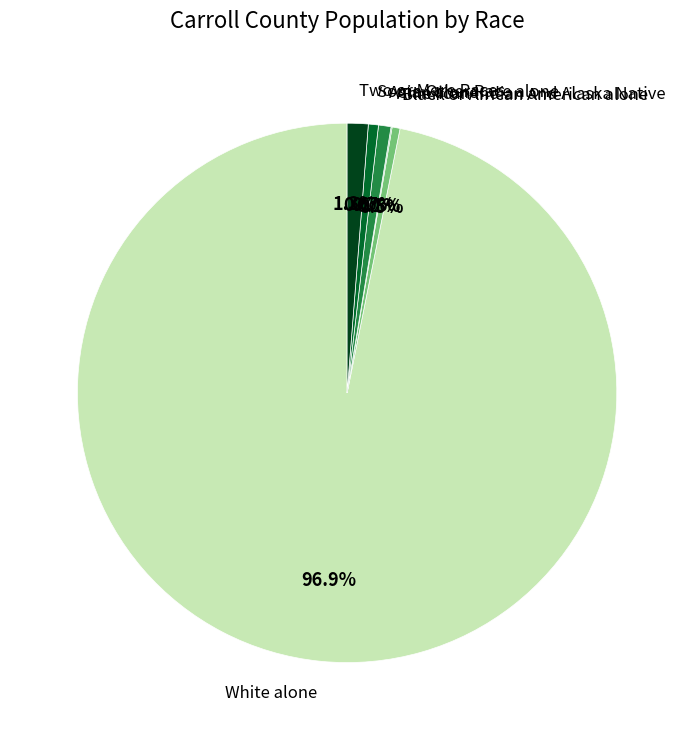

Do Some Other Race alone and White alone together represent more than half of the pie?

Yes